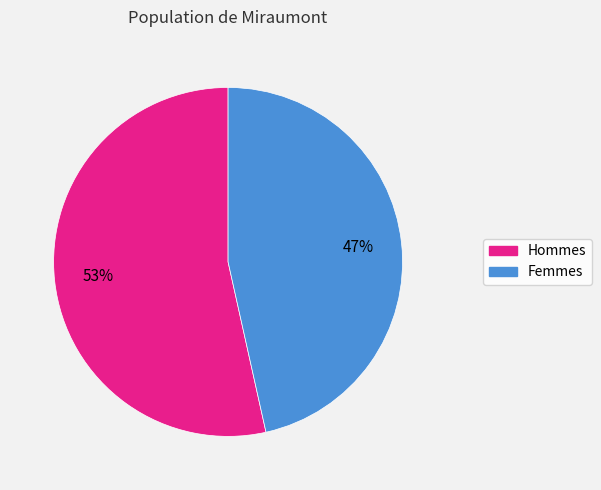

Does any single category account for the majority?

Yes